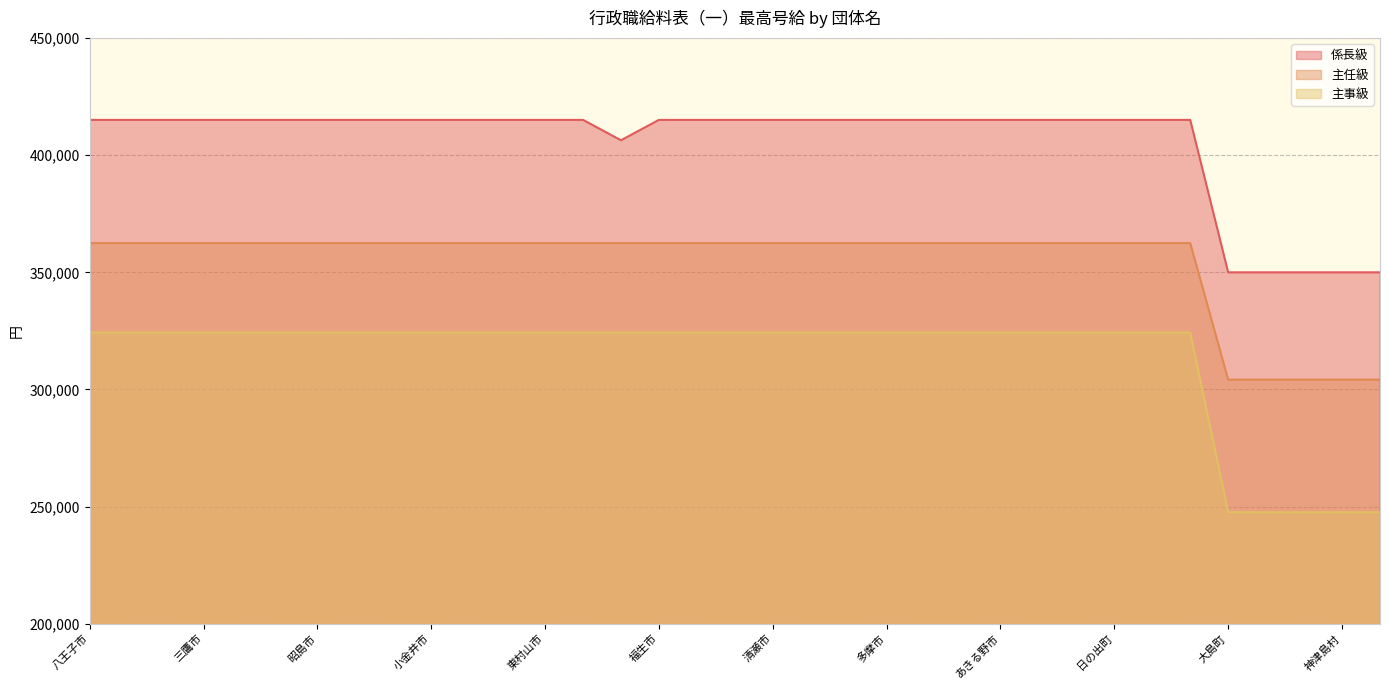

Reading left to right, what are all the values shown in this chart?

係長級: 415100	415100	415100	415100	415100	415100	415100	415100	415100	415100	415100	415100	415100	415100	406400	415100	415100	415100	415100	415100	415100	415100	415100	415100	415100	415100	415100	415100	415100	415100	350000	350000	350000	350000	350000
主任級: 362500	362500	362500	362500	362500	362500	362500	362500	362500	362500	362500	362500	362500	362500	362500	362500	362500	362500	362500	362500	362500	362500	362500	362500	362500	362500	362500	362500	362500	362500	304200	304200	304200	304200	304200
主事級: 324300	324300	324300	324300	324300	324300	324300	324300	324300	324300	324300	324300	324300	324300	324300	324300	324300	324300	324300	324300	324300	324300	324300	324300	324300	324300	324300	324300	324300	324300	247600	247600	247600	247600	247600